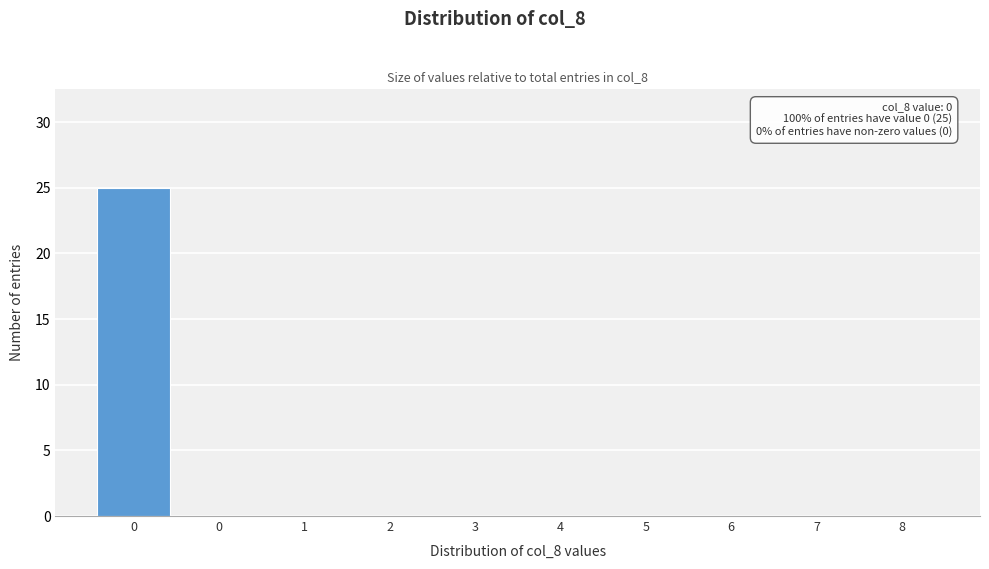

How many distinct data groups are displayed?

1